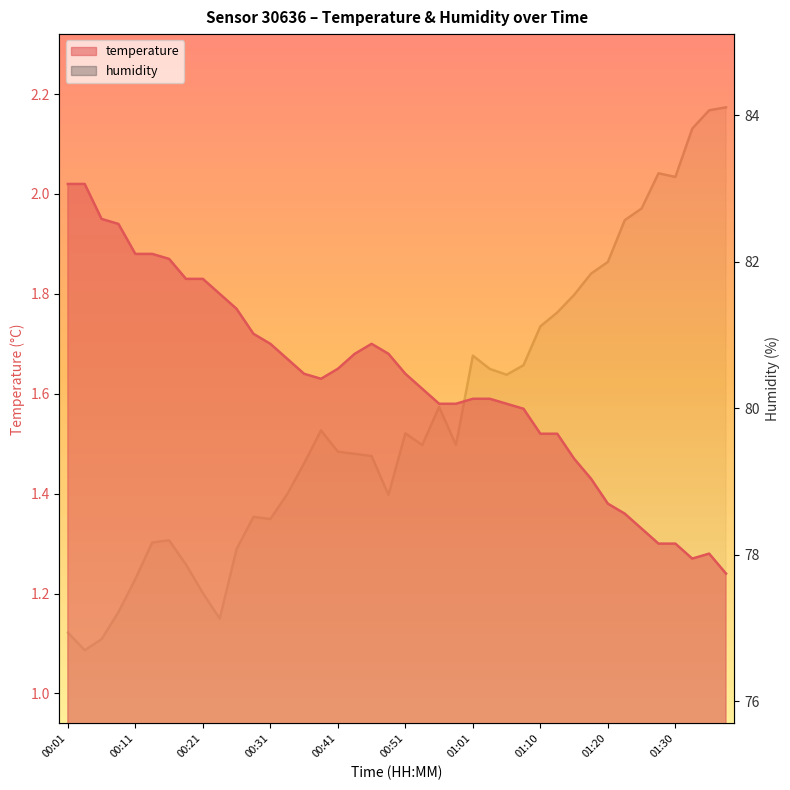

Reading left to right, extract all data points from this chart.

temperature: 2.0	2.0	1.9	1.9	1.9	1.9	1.9	1.8	1.8	1.8	1.8	1.7	1.7	1.7	1.6	1.6	1.6	1.7	1.7	1.7	1.6	1.6	1.6	1.6	1.6	1.6	1.6	1.6	1.5	1.5	1.5	1.4	1.4	1.4	1.3	1.3	1.3	1.3	1.3	1.2
humidity: 76.9	76.7	76.8	77.2	77.7	78.2	78.2	77.9	77.5	77.1	78.1	78.5	78.5	78.8	79.2	79.7	79.4	79.4	79.3	78.8	79.7	79.5	80.0	79.5	80.7	80.5	80.5	80.6	81.1	81.3	81.5	81.8	82.0	82.6	82.7	83.2	83.2	83.8	84.1	84.1